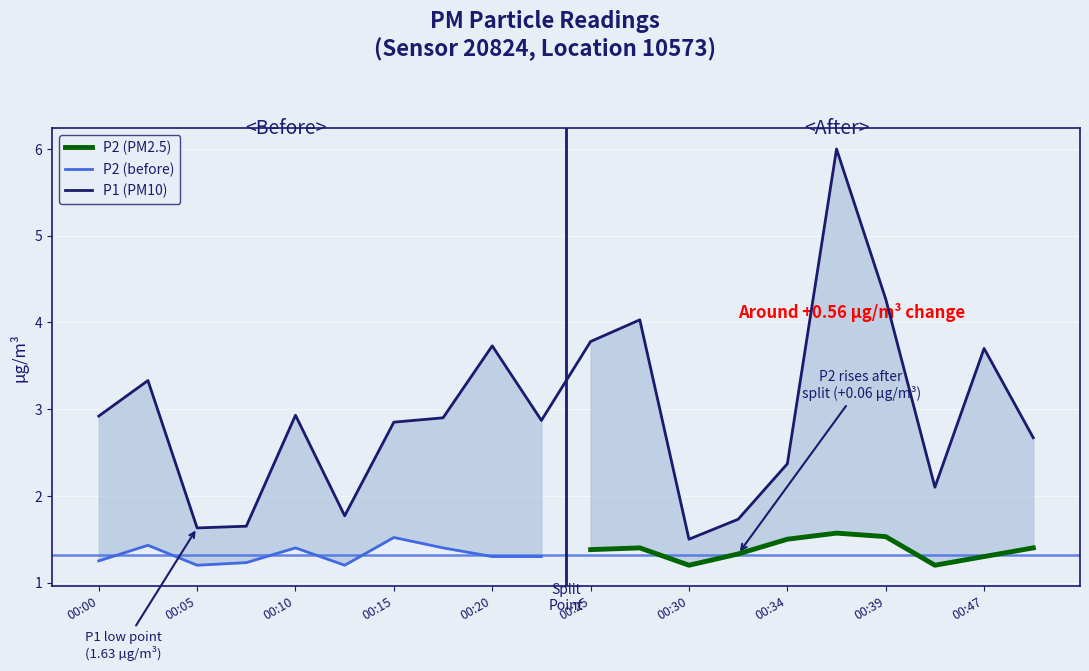

Reading left to right, transcribe all the data shown in this chart.

2.9	3.3	1.6	1.6	2.9	1.8	2.9	2.9	3.7	2.9	3.8	4.0	1.5	1.7	2.4	6.0	4.3	2.1	3.7	2.7